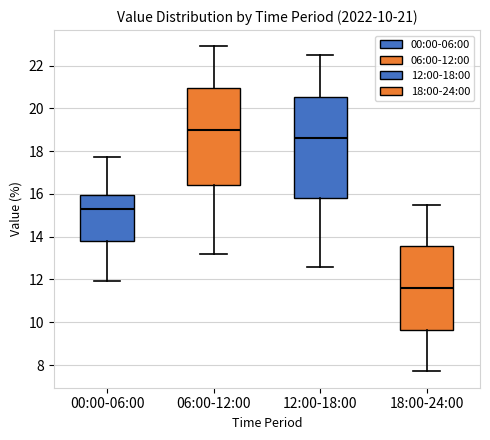

Comparing the boxes themselves (not the whiskers), which one is the tallest?

12:00-18:00